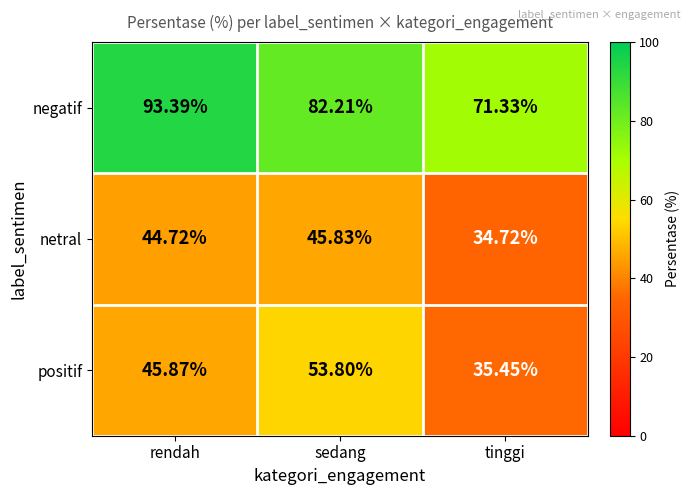

Which series has the largest total across all categories?

negatif